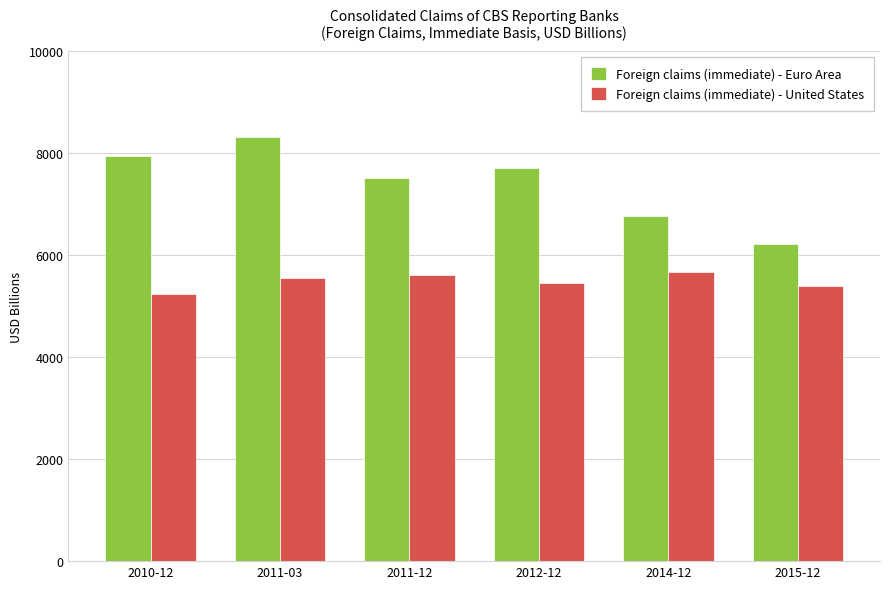

Reading left to right, transcribe all the data shown in this chart.

Foreign claims (immediate) - Euro Area: 2010-12=7947.0	2011-03=8311.7	2011-12=7500.8	2012-12=7703.6	2014-12=6769.7	2015-12=6214.8
Foreign claims (immediate) - United States: 2010-12=5235.3	2011-03=5556.3	2011-12=5605.1	2012-12=5457.6	2014-12=5662.3	2015-12=5394.4